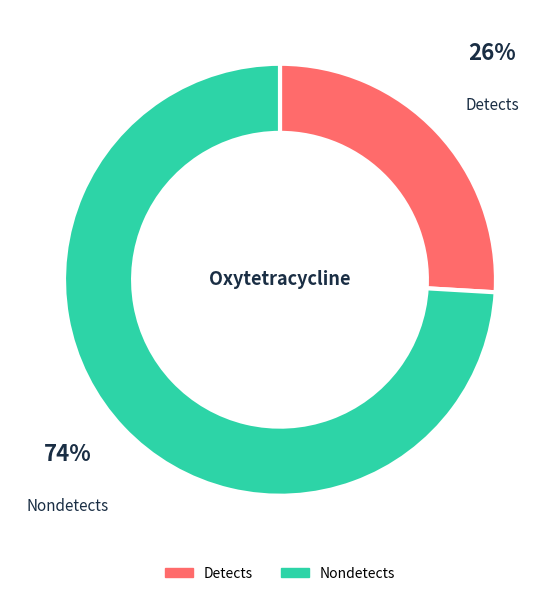

Is the sum of Detects and Nondetects greater than half?

Yes